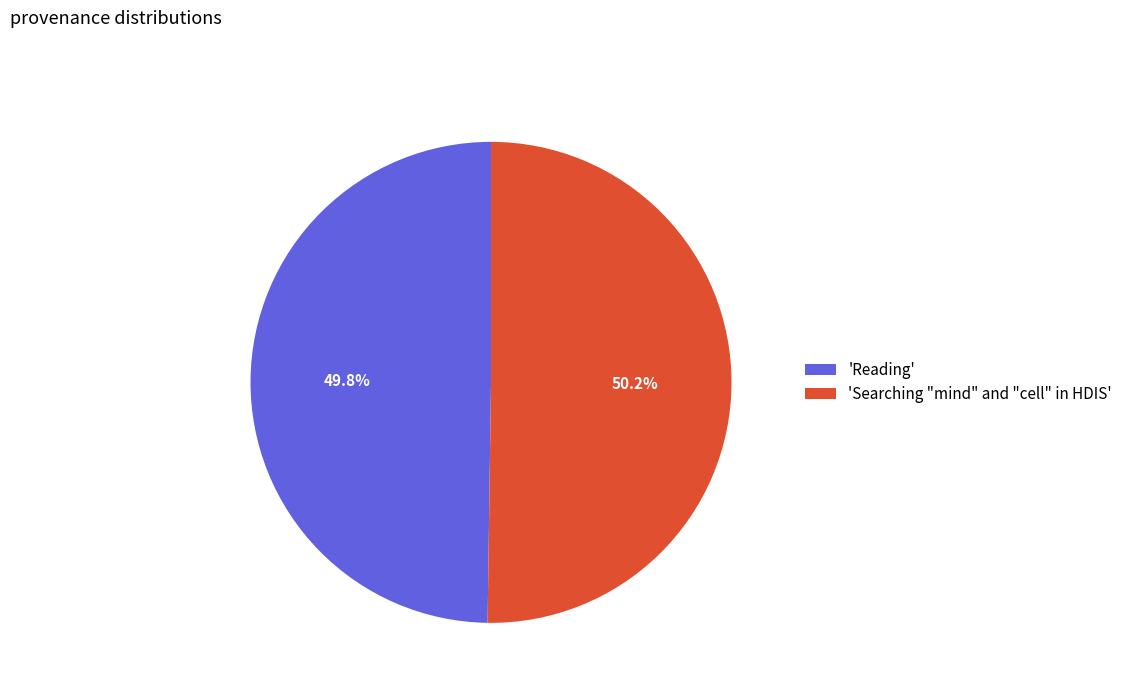

Is there any slice that represents more than half of the pie?

Yes